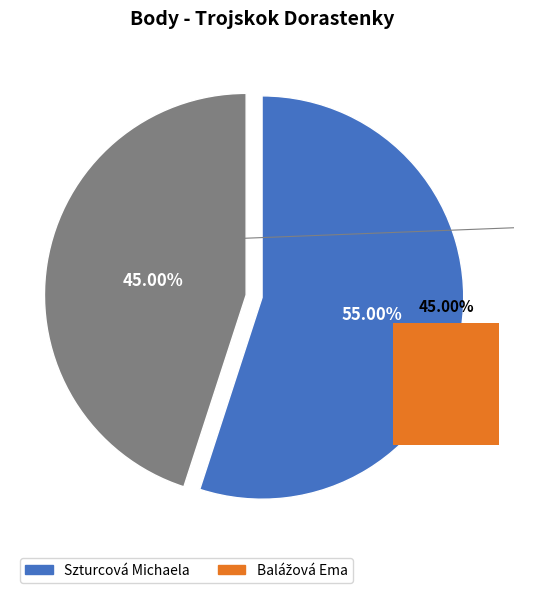

What is the smallest slice in the pie chart?

Balážová Ema